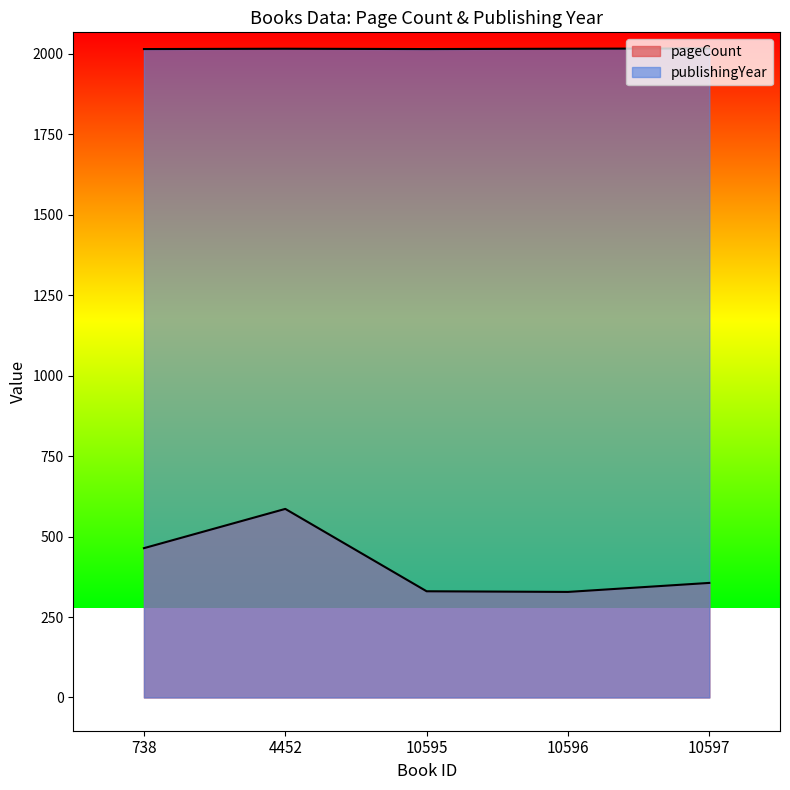

At which label does pageCount first exceed 356?

738